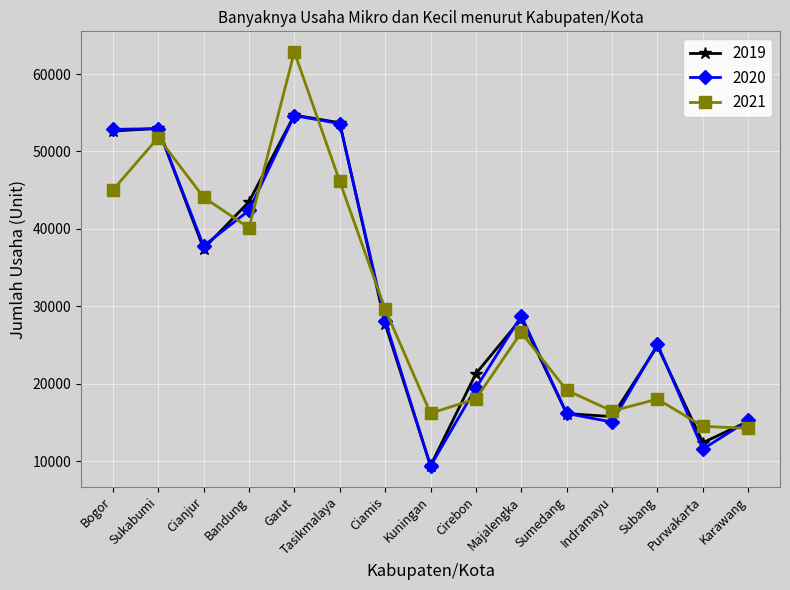

True or false: 2020 and 2021 cross at least once.

True